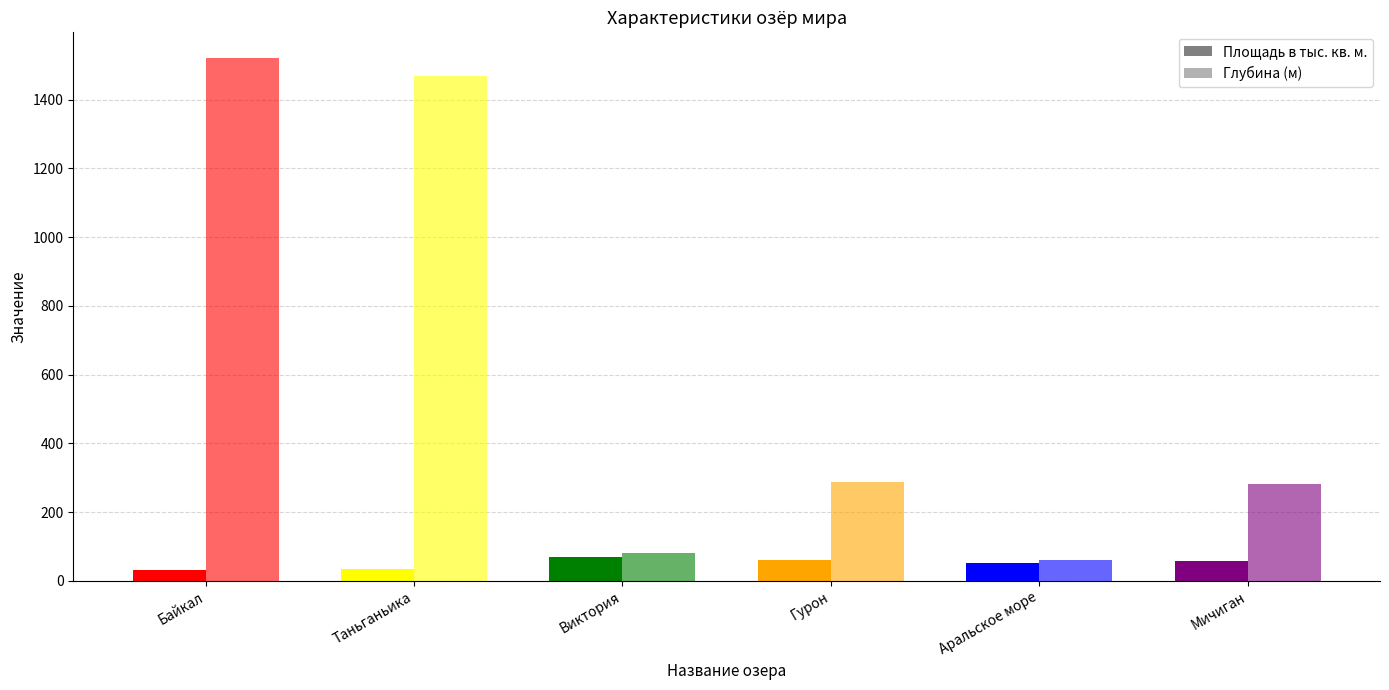

What is the spread (max minus min) of values at Гурон?

228.4